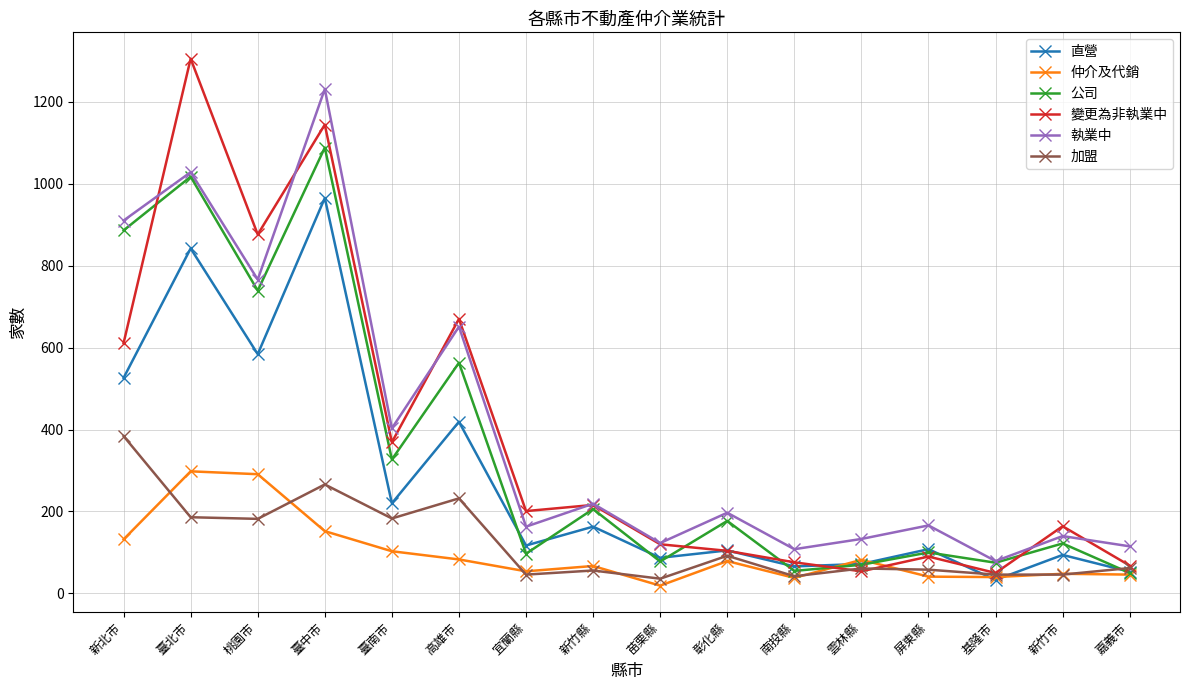

Where is the first local minimum for 公司?

桃園市